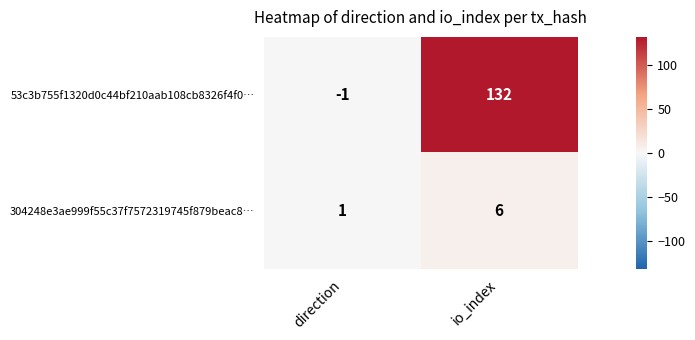

The 53c3b755f1320d0c44bf210aab108cb8326f4f0… series shows 132 at io_index. True or false?

True